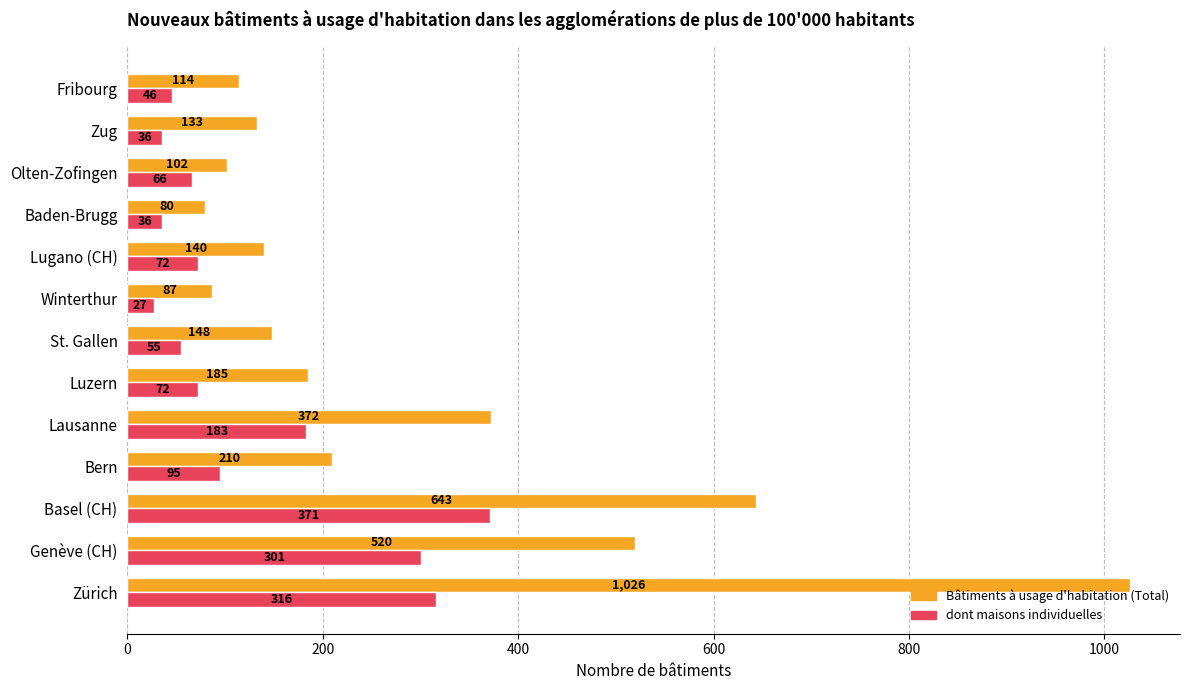

What are all the series names shown in the legend?

Bâtiments à usage d'habitation (Total), dont maisons individuelles